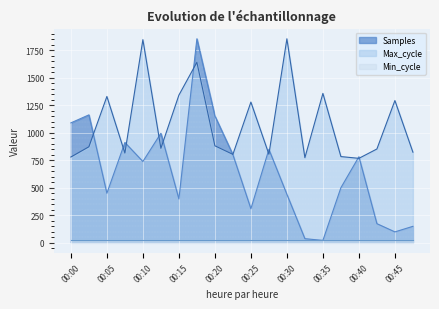

How many data points does each series have?

20